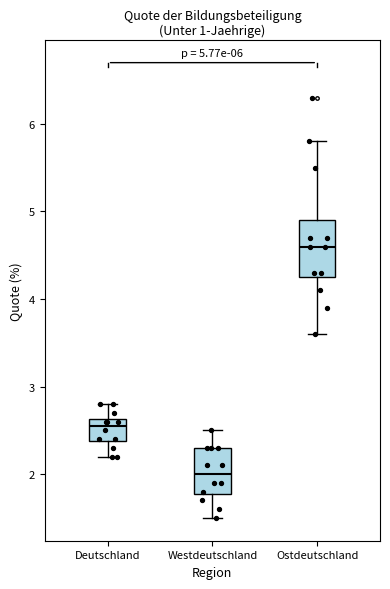

Which box has the highest median line?

Ostdeutschland